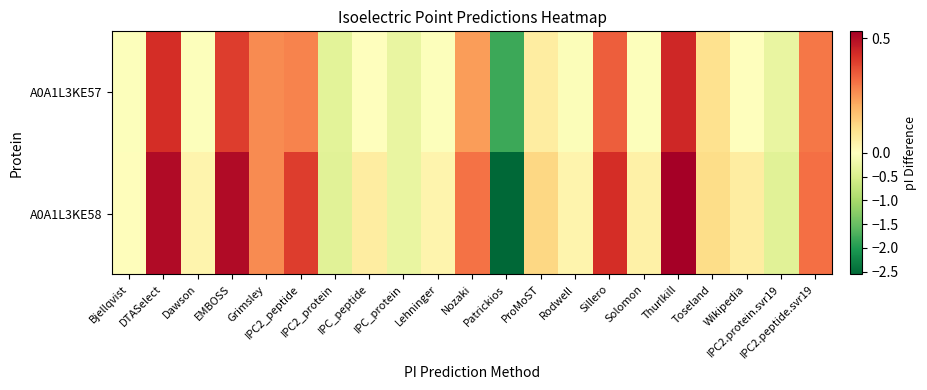

Rank the series by their maximum value, from highest to lowest.

A0A1L3KE58, A0A1L3KE57